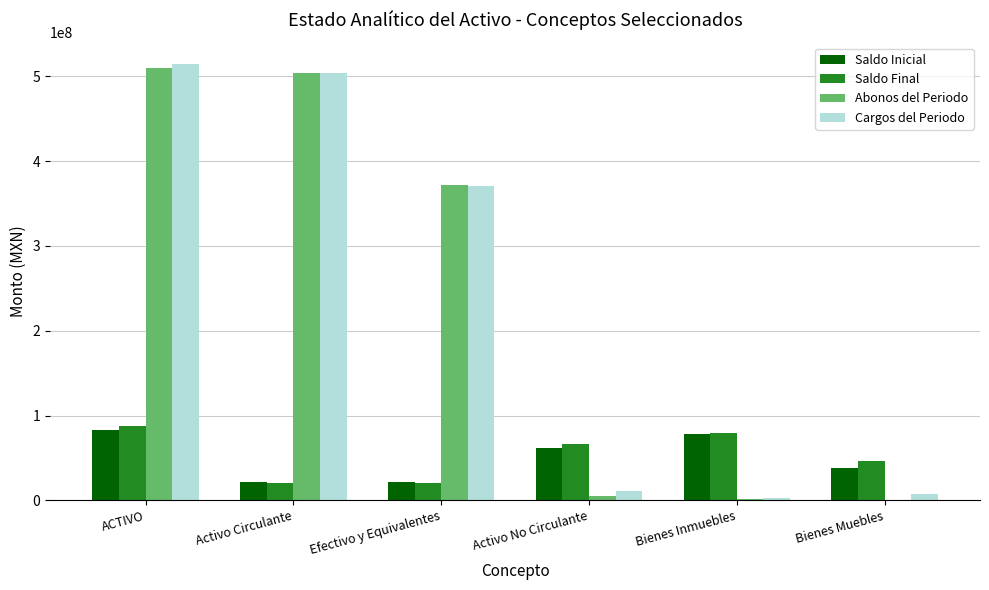

Read the Saldo Final value at ACTIVO.

87790624.5